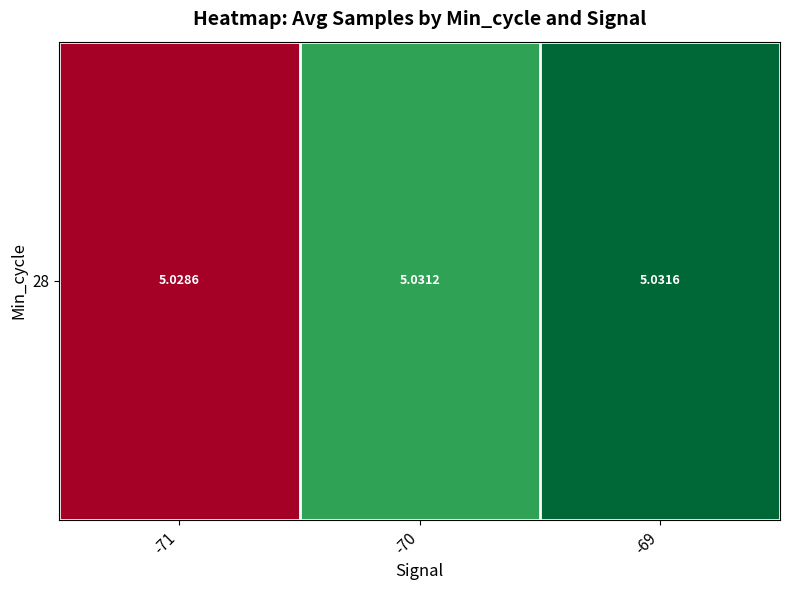

Count the number of categories in the chart.

3